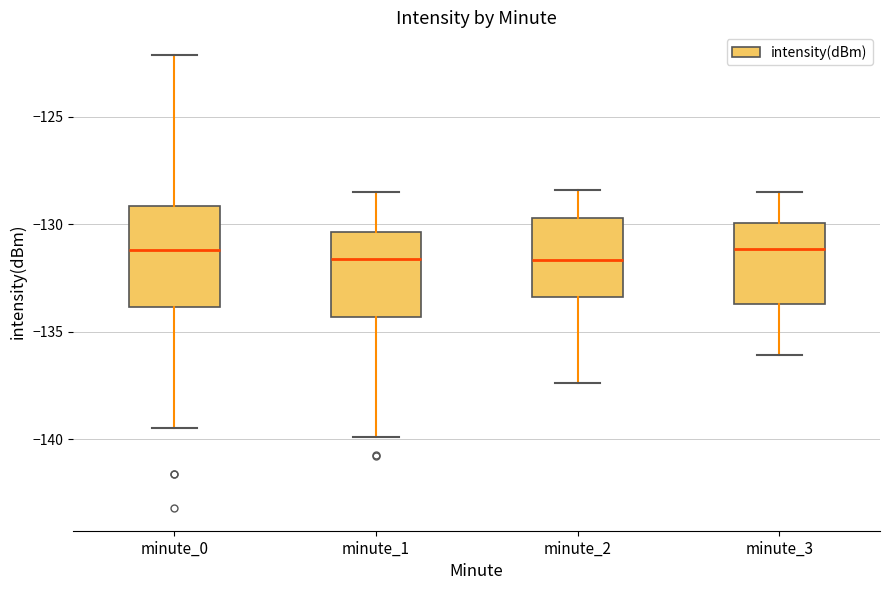

Comparing the boxes themselves (not the whiskers), which one is the tallest?

minute_0